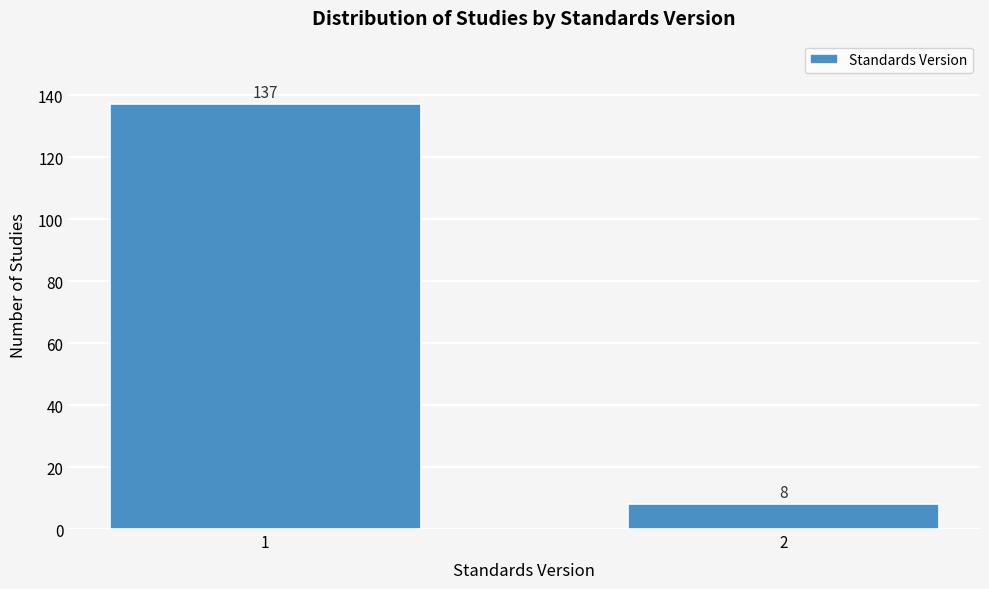

Reading right to left, transcribe all the data shown in this chart.

2=8	1=137